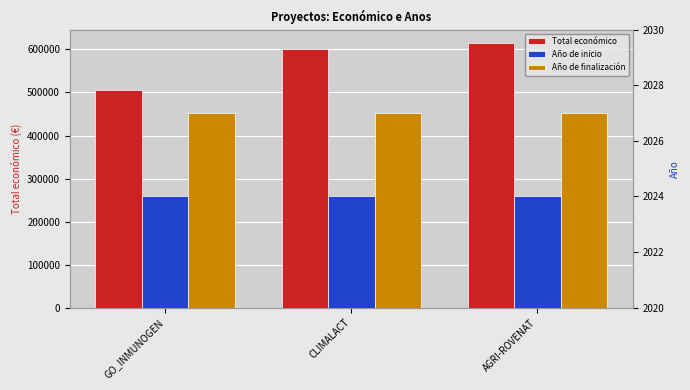

Count the number of data series in this chart.

3